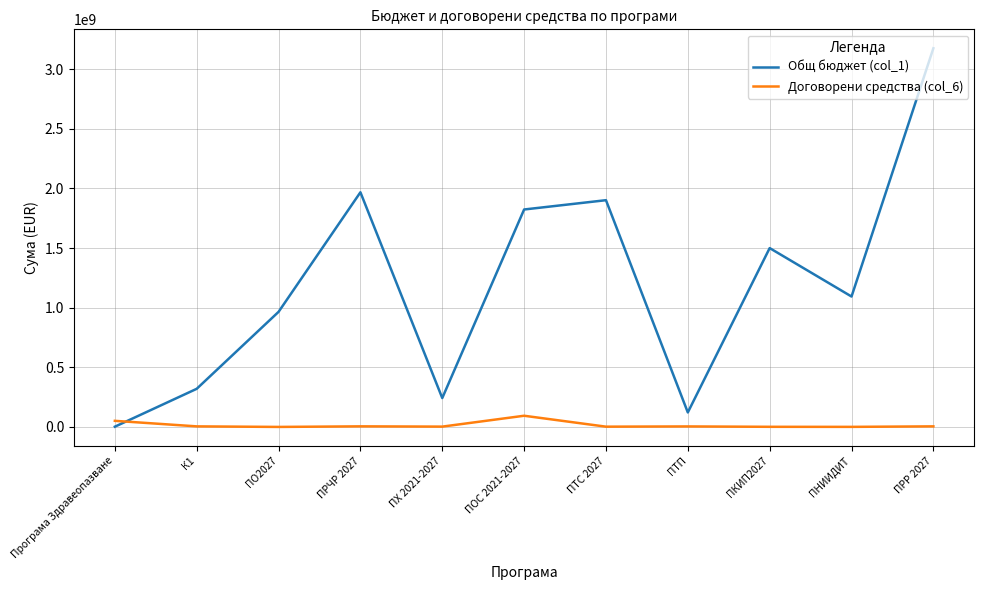

Count the number of data series in this chart.

2